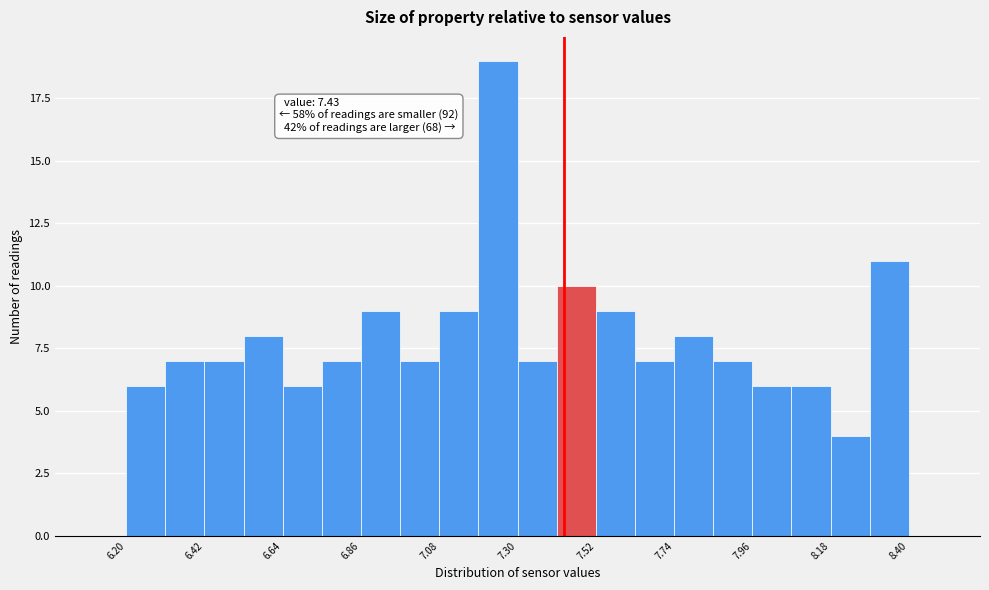

Read against the x-axis, roughly where is the centre of the tallest bar?

7.25